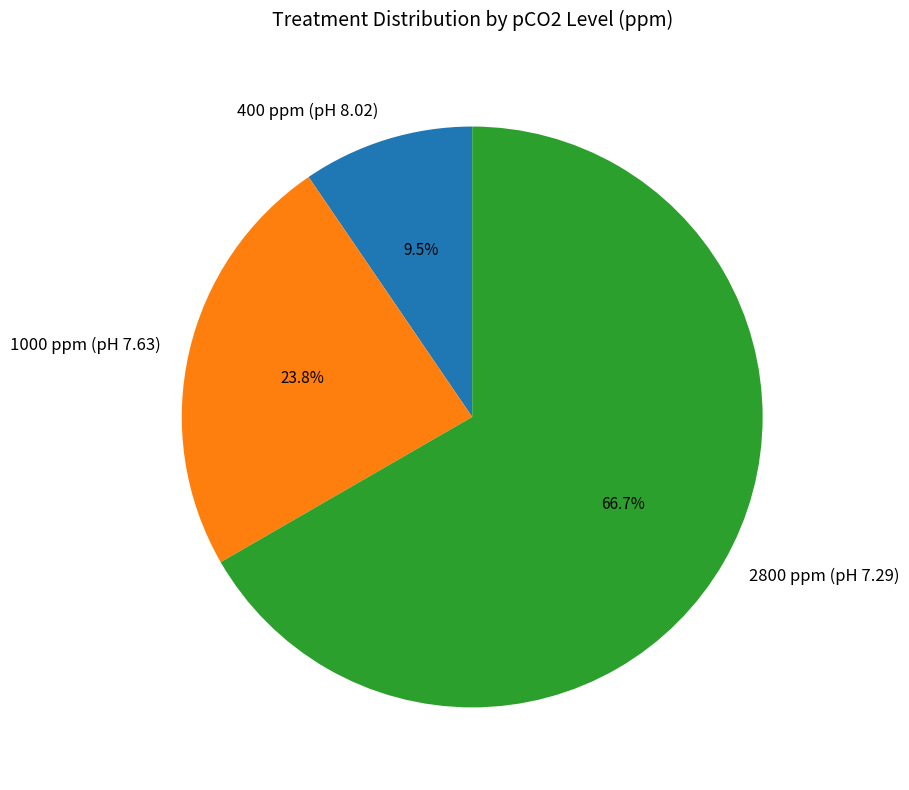

How many slices are in this pie chart?

3